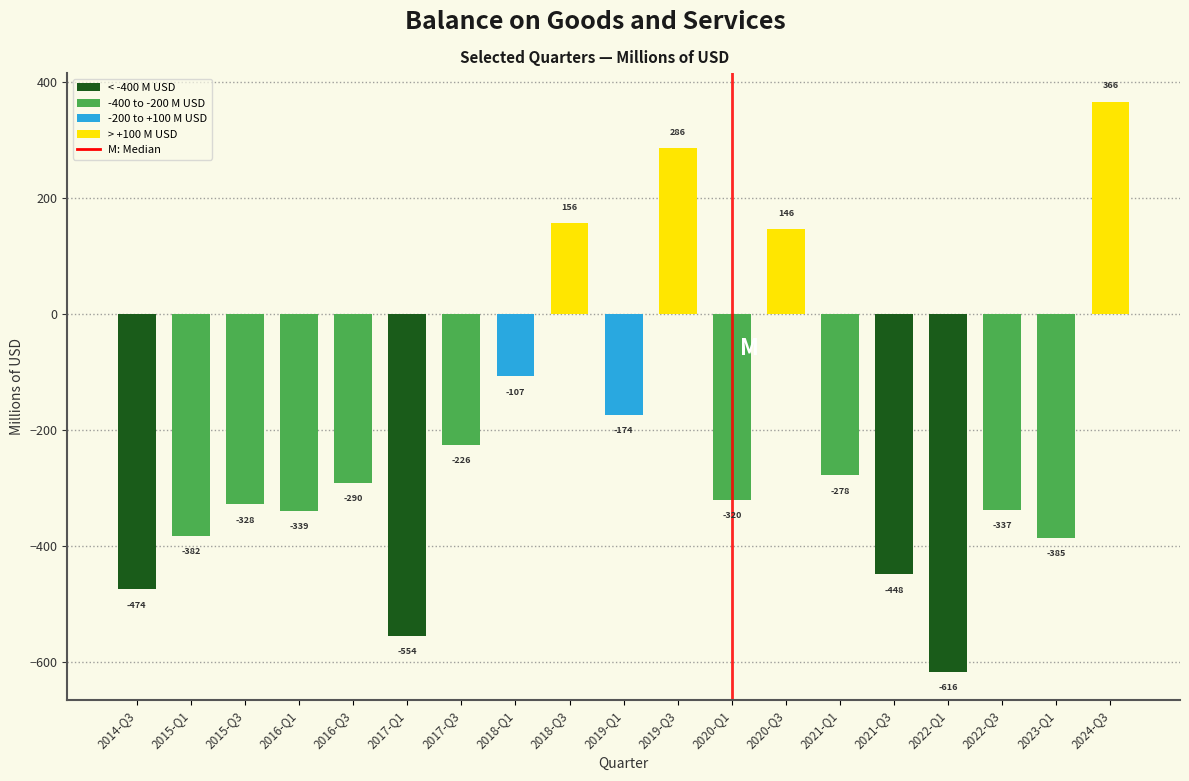

What is the maximum value shown in the chart?

366.3